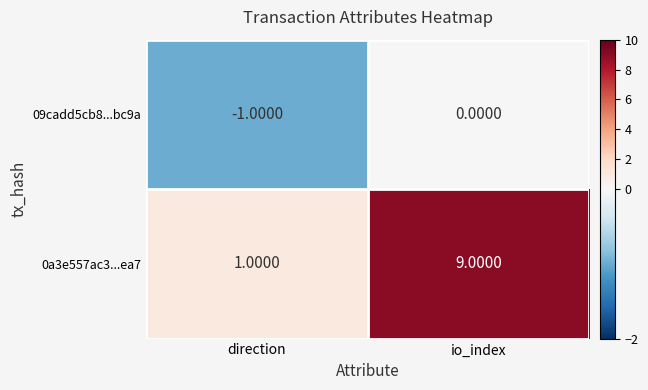

What is the average value of the 0a3e557ac3...ea7 series?

5